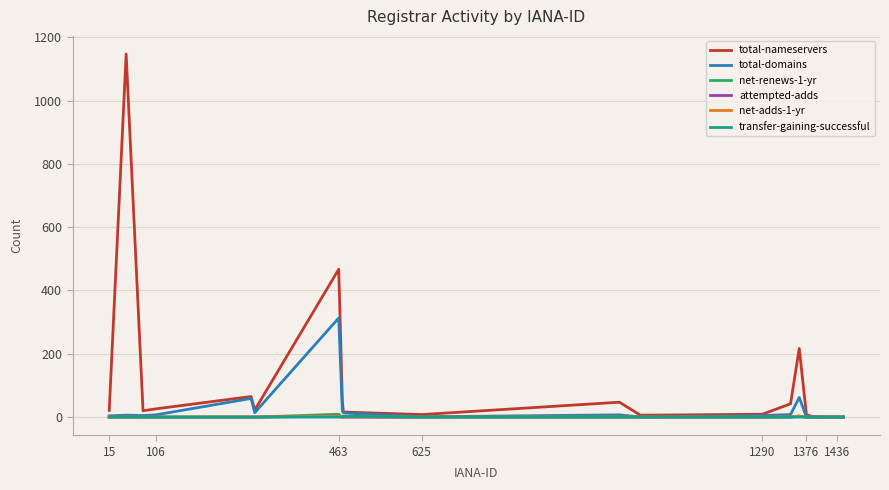

Which series has the largest range (max minus min)?

total-nameservers